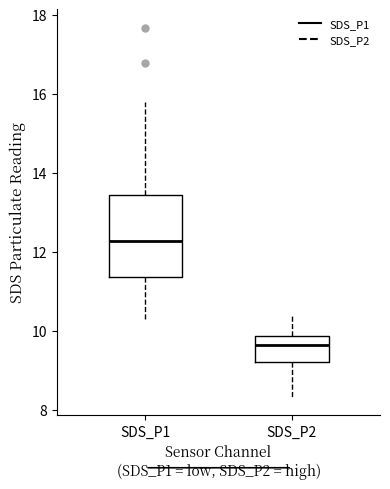

Which box has the lowest median line?

SDS_P2